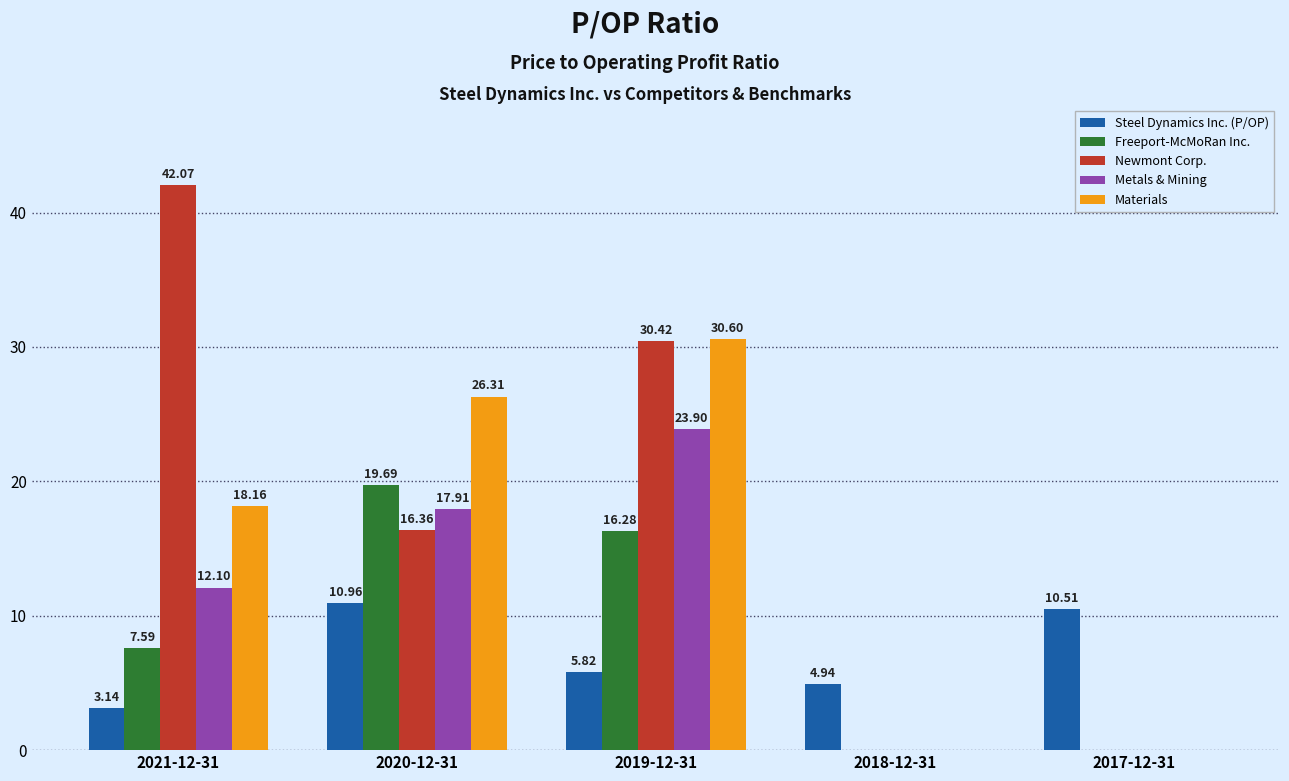

What is the total value across all series at 2021-12-31?

83.1